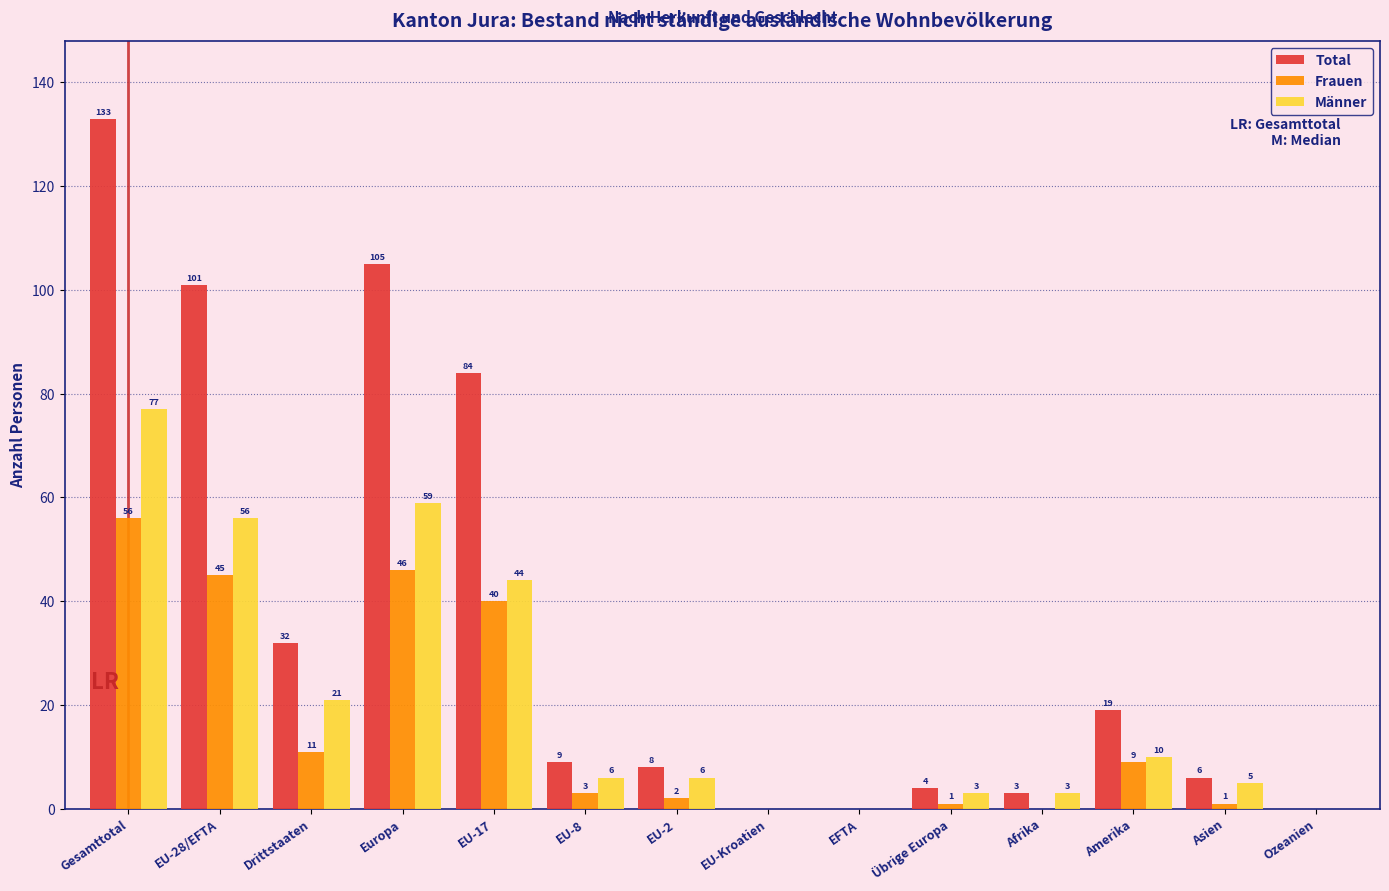

Reading left to right, extract all data points from this chart.

Total: Gesamttotal=133	EU-28/EFTA=101	Drittstaaten=32	Europa=105	EU-17=84	EU-8=9	EU-2=8	EU-Kroatien=0	EFTA=0	Übrige Europa=4	Afrika=3	Amerika=19	Asien=6	Ozeanien=0
Frauen: Gesamttotal=56	EU-28/EFTA=45	Drittstaaten=11	Europa=46	EU-17=40	EU-8=3	EU-2=2	EU-Kroatien=0	EFTA=0	Übrige Europa=1	Afrika=0	Amerika=9	Asien=1	Ozeanien=0
Männer: Gesamttotal=77	EU-28/EFTA=56	Drittstaaten=21	Europa=59	EU-17=44	EU-8=6	EU-2=6	EU-Kroatien=0	EFTA=0	Übrige Europa=3	Afrika=3	Amerika=10	Asien=5	Ozeanien=0